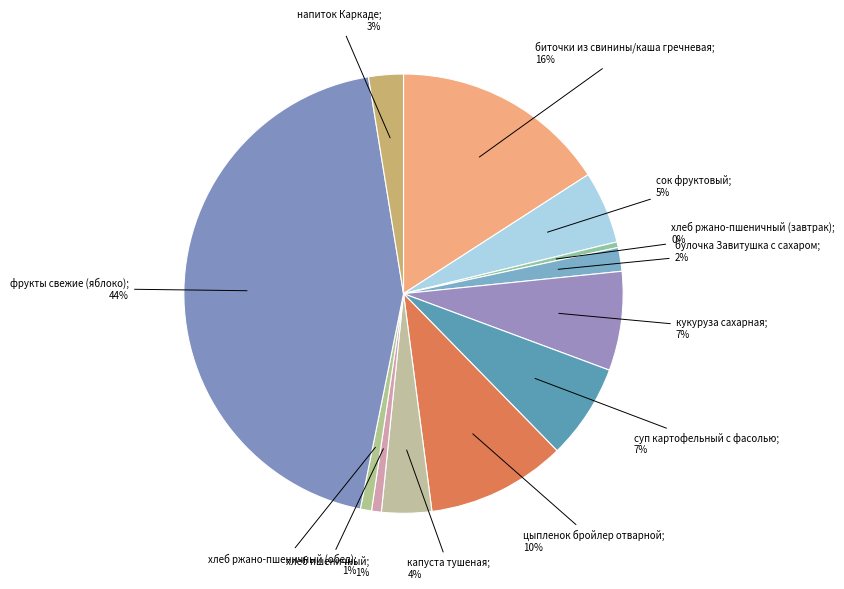

Does any single category account for the majority?

No